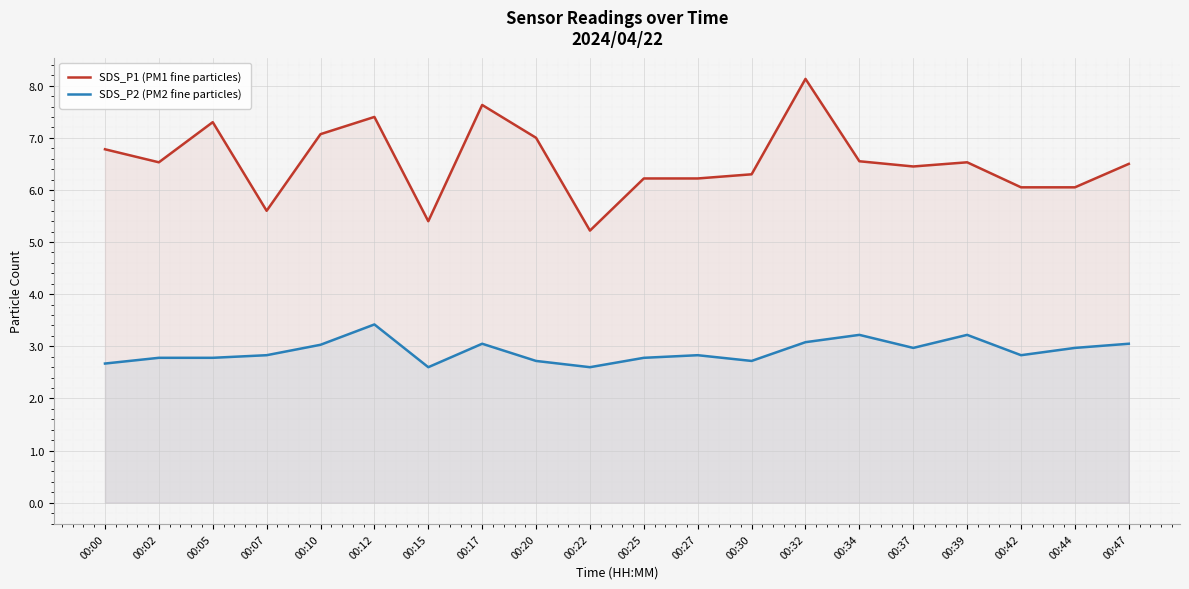

Is the value of SDS_P2 (PM2 fine particles) at 00:34 greater than the value of SDS_P1 (PM1 fine particles) at 00:34?

No